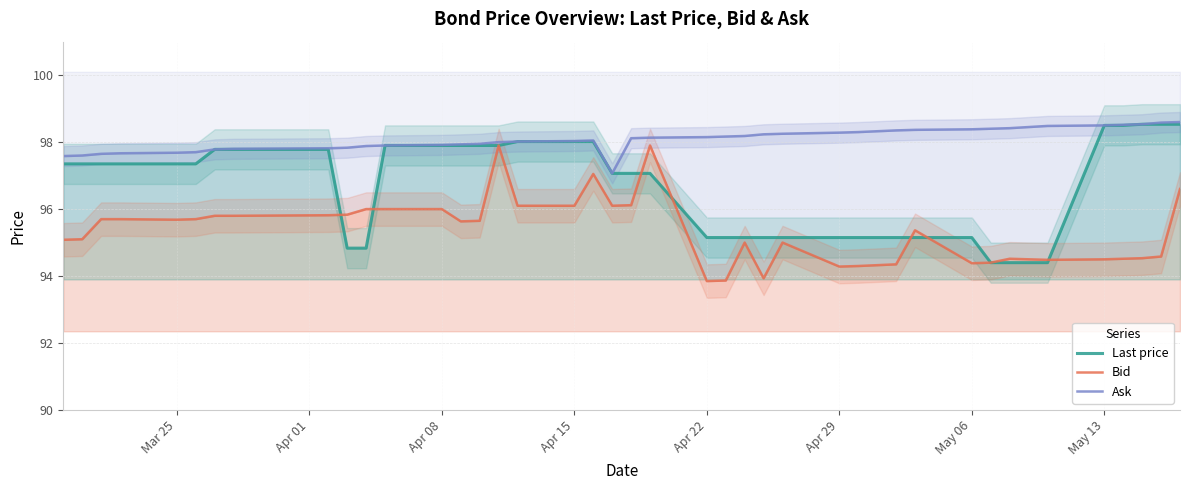

True or false: Bid has a value of 168.3 at Apr 08.

False